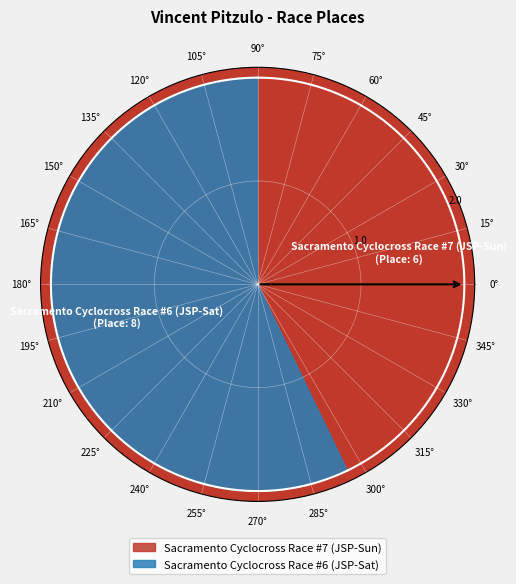

Rank the categories by value from highest to lowest.

Sacramento Cyclocross Race #6 (JSP-Sat), Sacramento Cyclocross Race #7 (JSP-Sun)